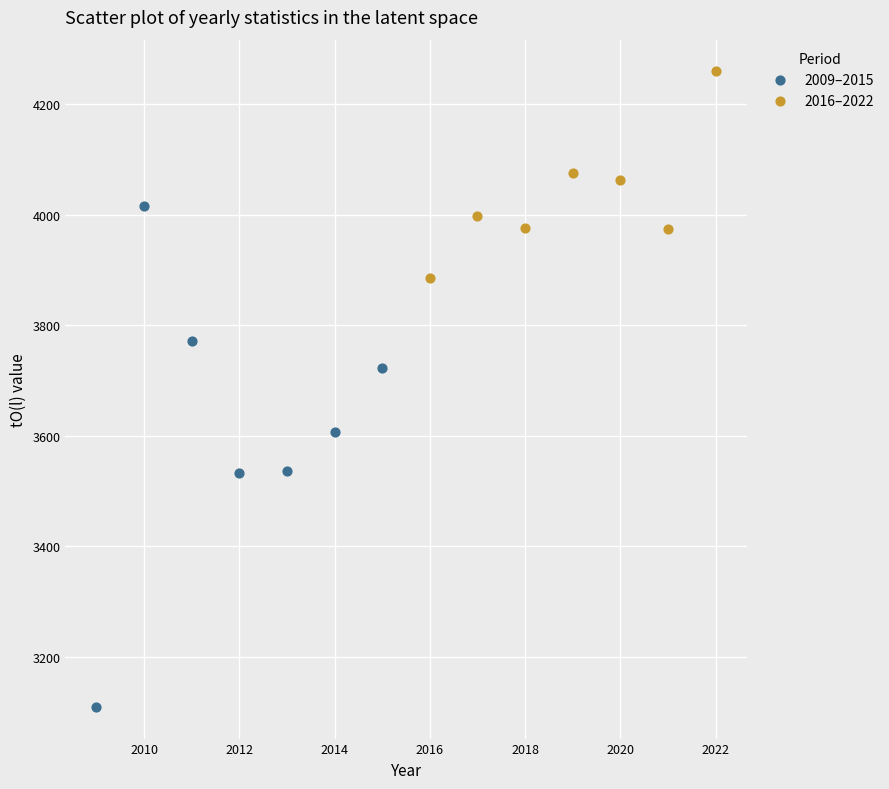

Which series has the widest spread of Y values?

2009–2015